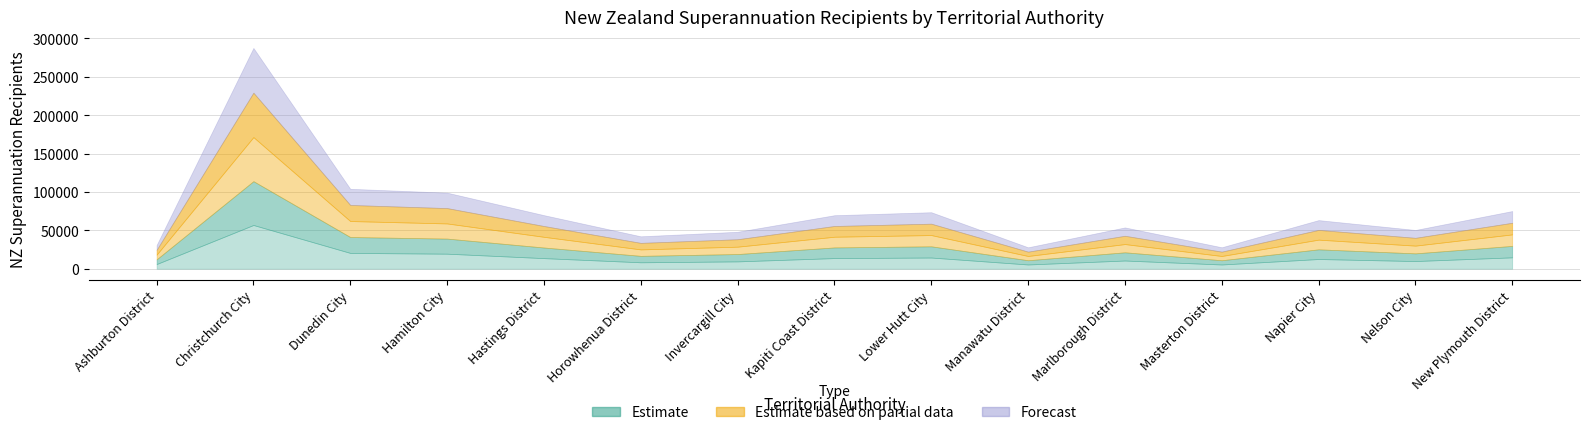

True or false: Mar-19 has a value of 2405 at Ashburton District.

False